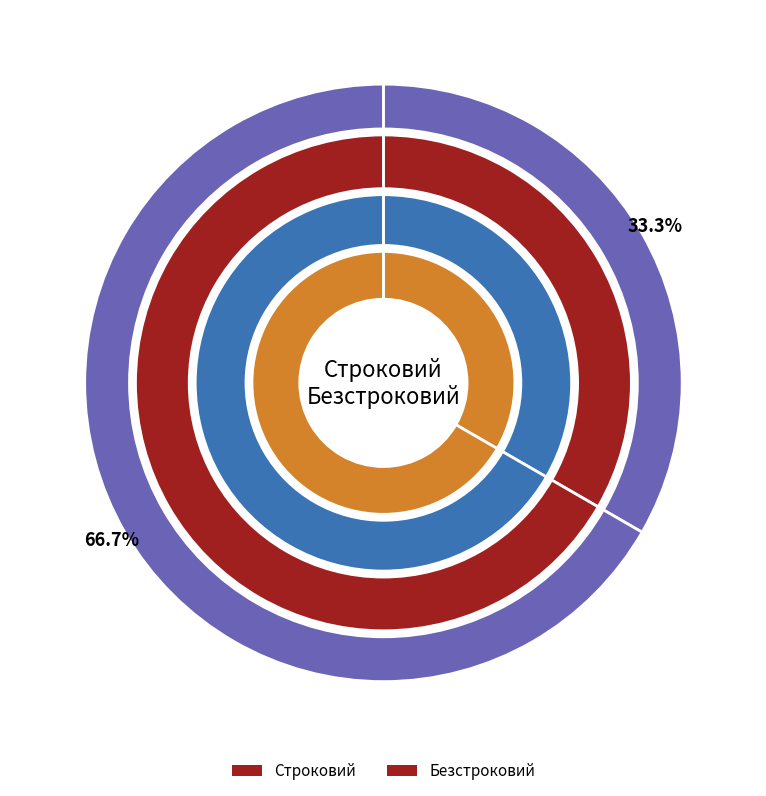

To the nearest percent, what percentage of the pie is Строковий?

33%